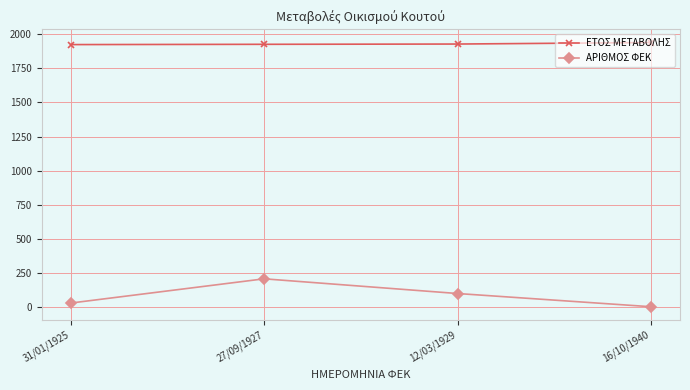

What is the approximate value of ΕΤΟΣ ΜΕΤΑΒΟΛΗΣ at 12/03/1929, to the nearest 10?

1930